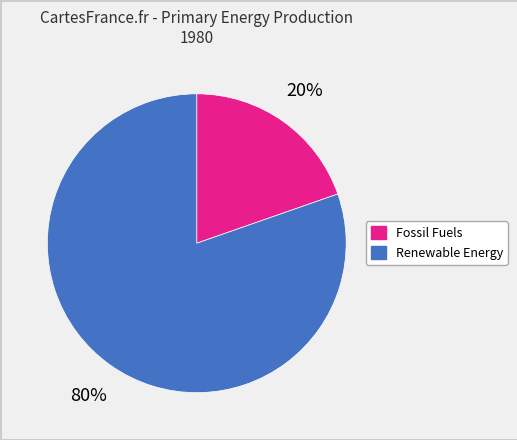

Combined, do Fossil Fuels and Renewable Energy account for over 50%?

Yes